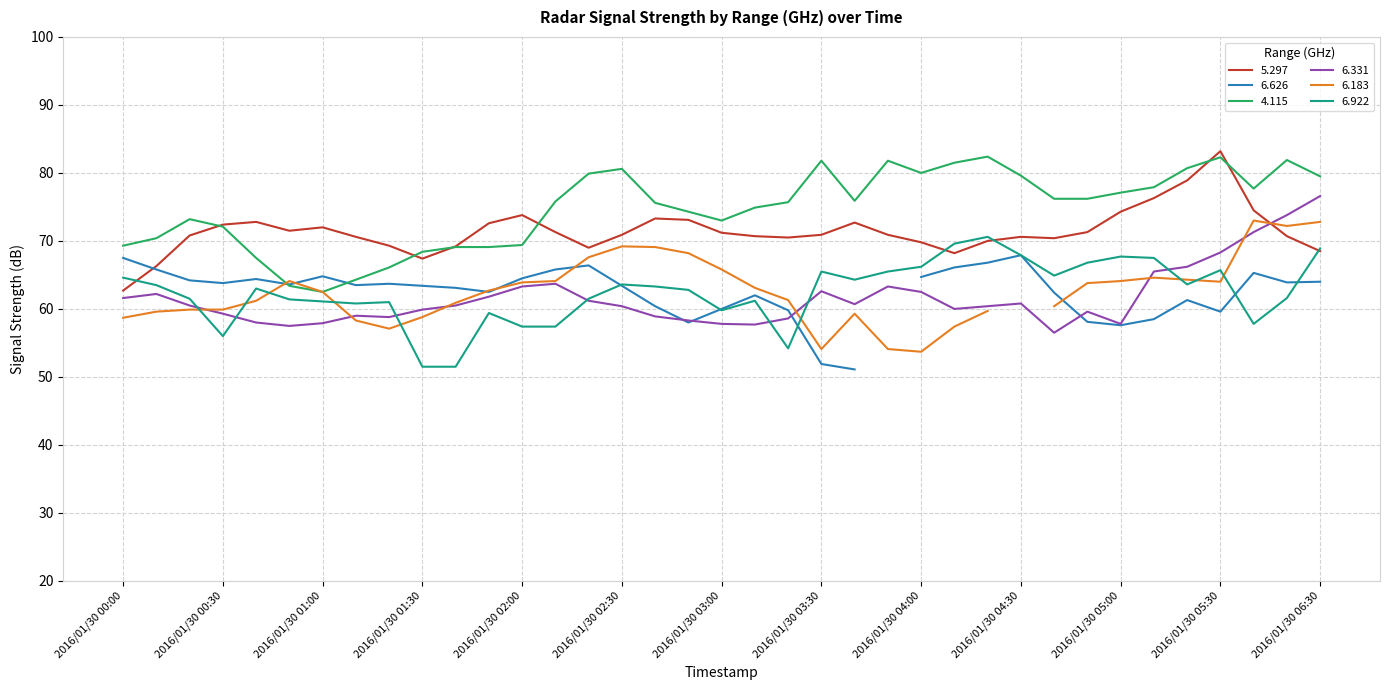

What position from the right is 2016/01/30 02:00?

25